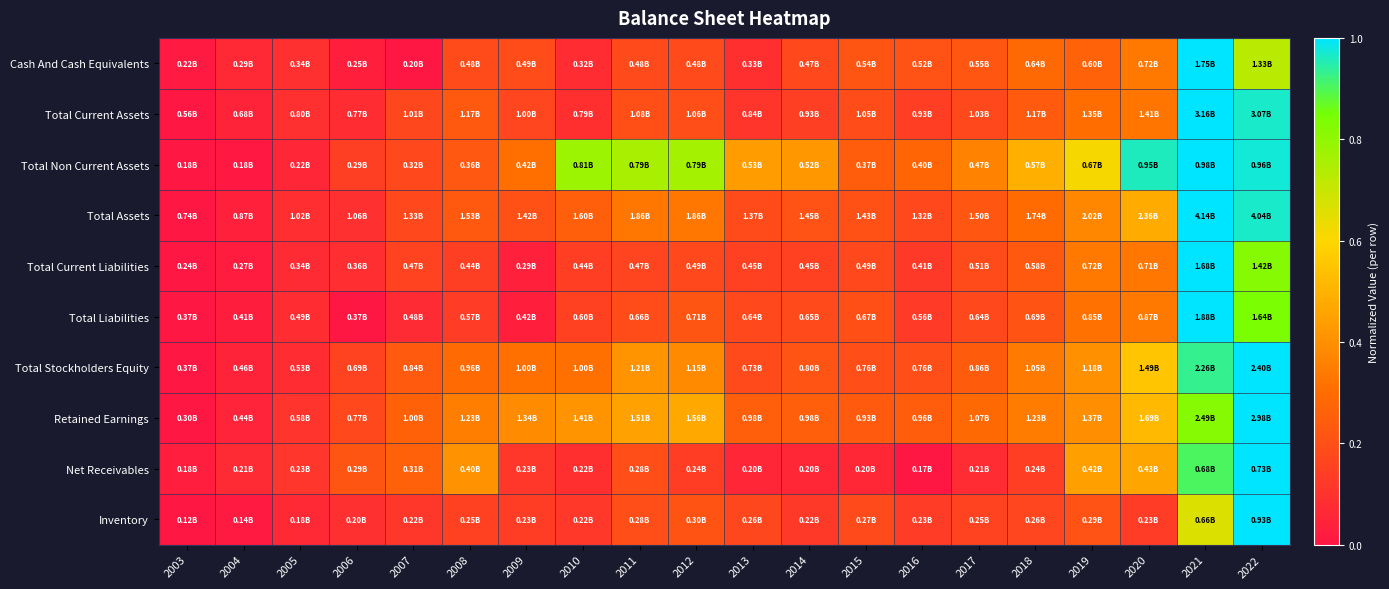

At which category is the sum across all series the highest?

2021